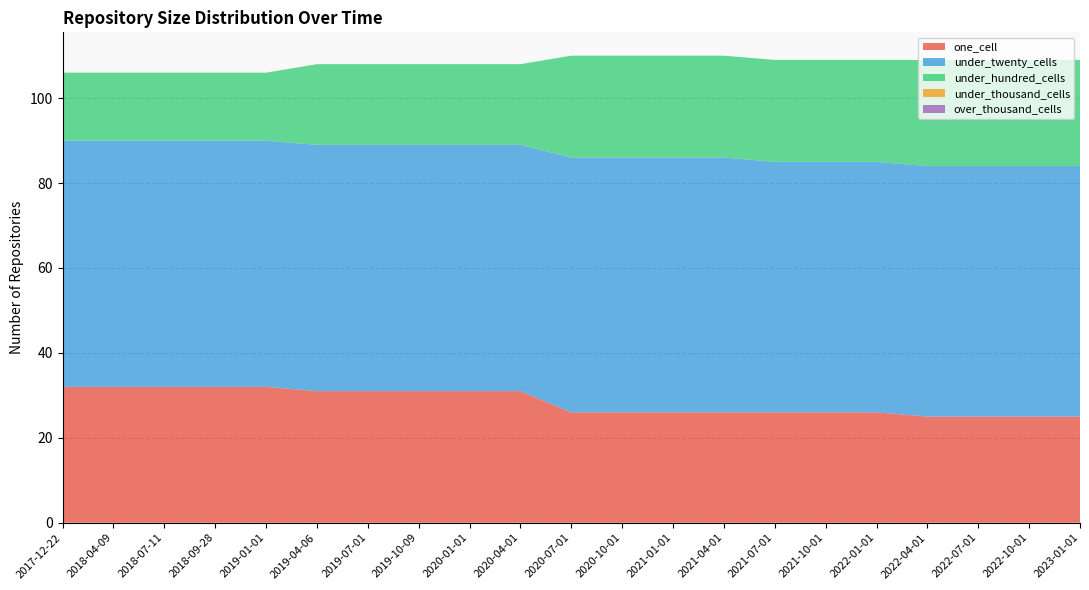

Reading left to right, transcribe all the data shown in this chart.

one_cell: 32	32	32	32	32	31	31	31	31	31	26	26	26	26	26	26	26	25	25	25	25
under_twenty_cells: 58	58	58	58	58	58	58	58	58	58	60	60	60	60	59	59	59	59	59	59	59
under_hundred_cells: 16	16	16	16	16	19	19	19	19	19	24	24	24	24	24	24	24	25	25	25	25
under_thousand_cells: 0	0	0	0	0	0	0	0	0	0	0	0	0	0	0	0	0	0	0	0	0
over_thousand_cells: 0	0	0	0	0	0	0	0	0	0	0	0	0	0	0	0	0	0	0	0	0